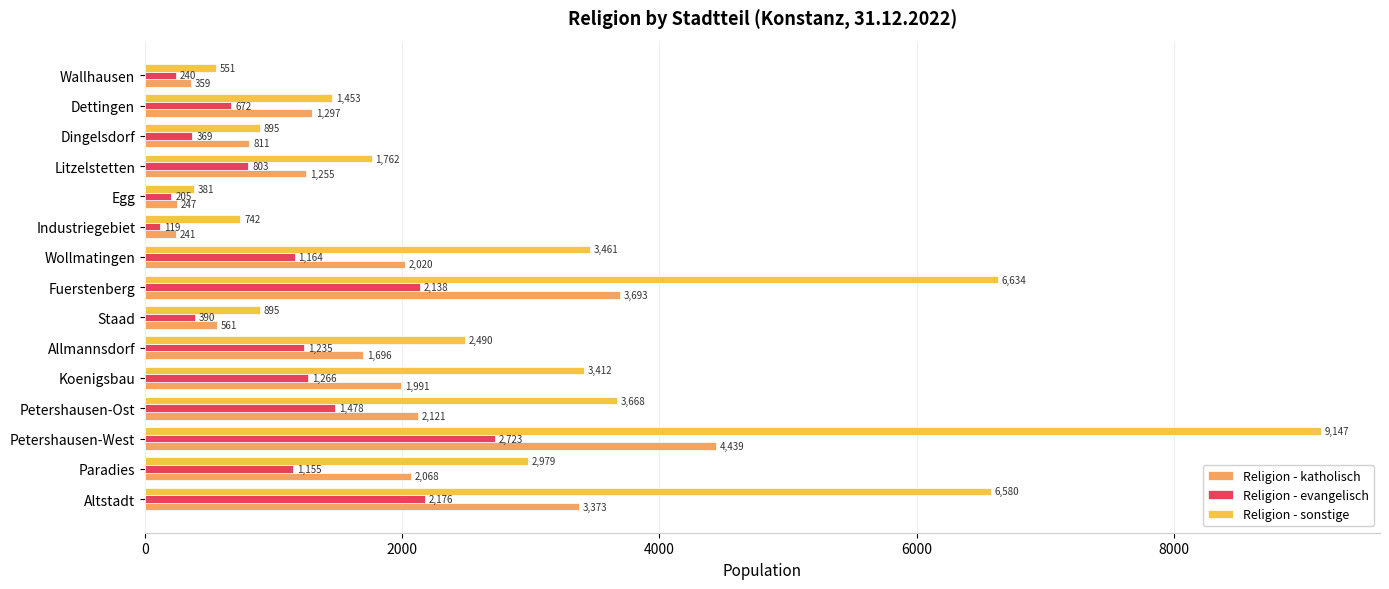

Is it true that Religion - sonstige equals 9147 at Petershausen-West?

True